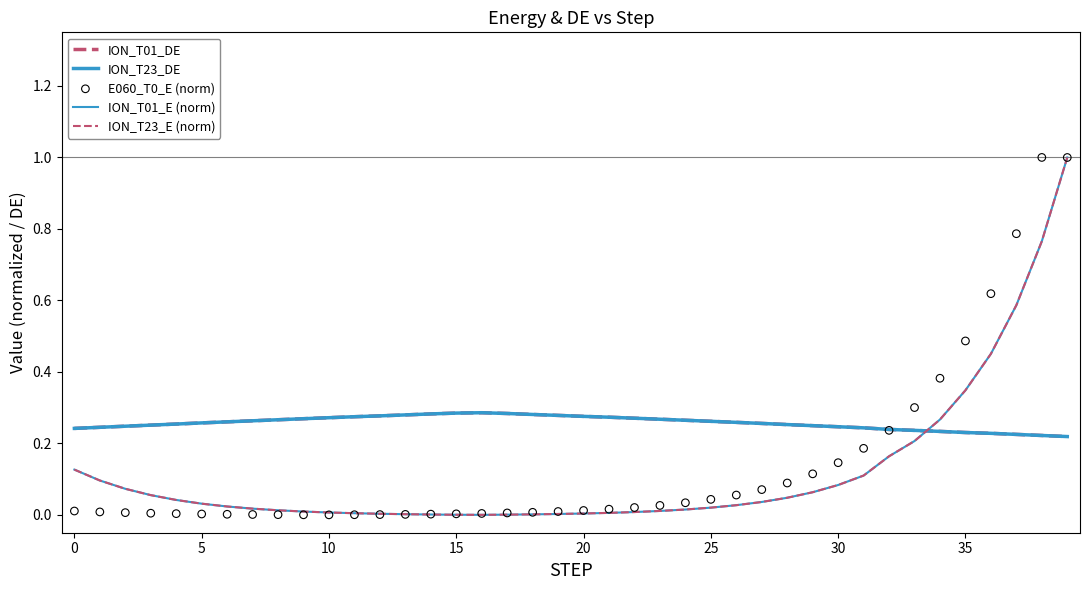

At which category is the sum across all series the highest?

39